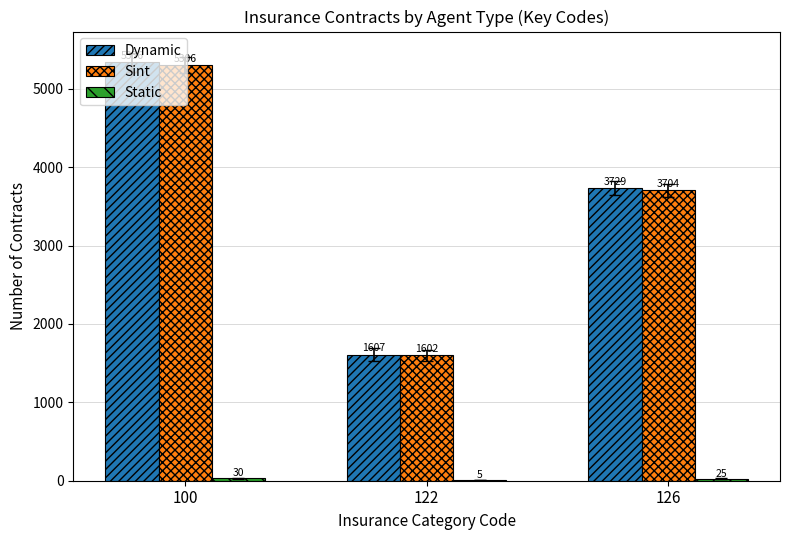

Is the value of Dynamic at 100 greater than the value of Sint at 100?

Yes